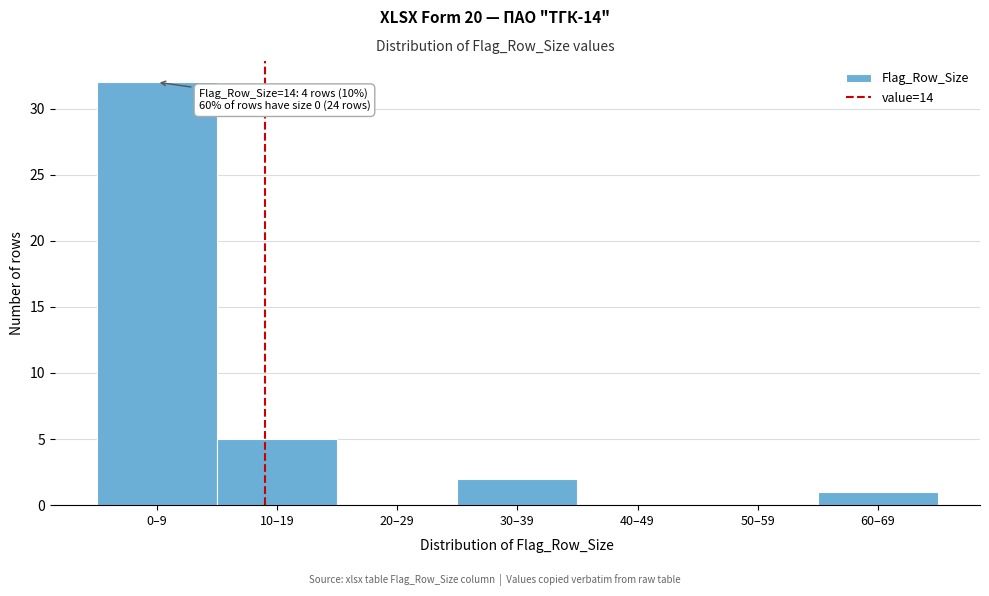

Reading right to left, extract all data points from this chart.

60–69=1	50–59=0	40–49=0	30–39=2	20–29=0	10–19=5	0–9=32